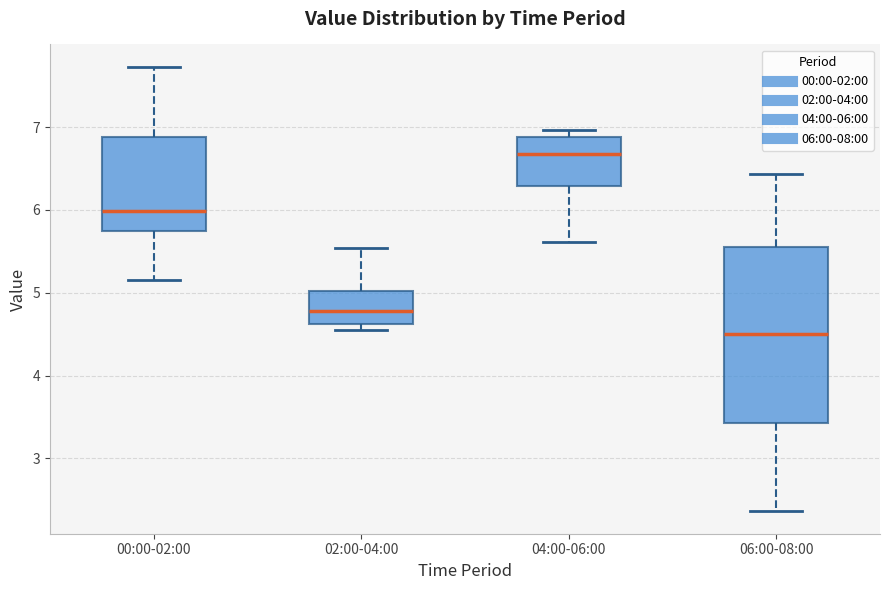

Which box is the tallest, from its lower edge to its upper edge?

06:00-08:00